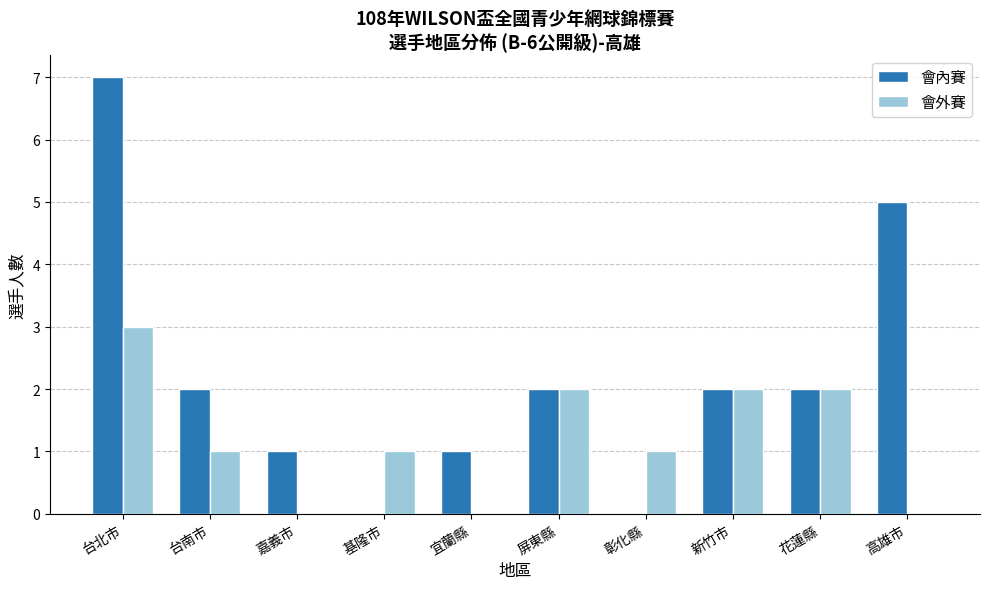

What is the greatest value displayed?

7